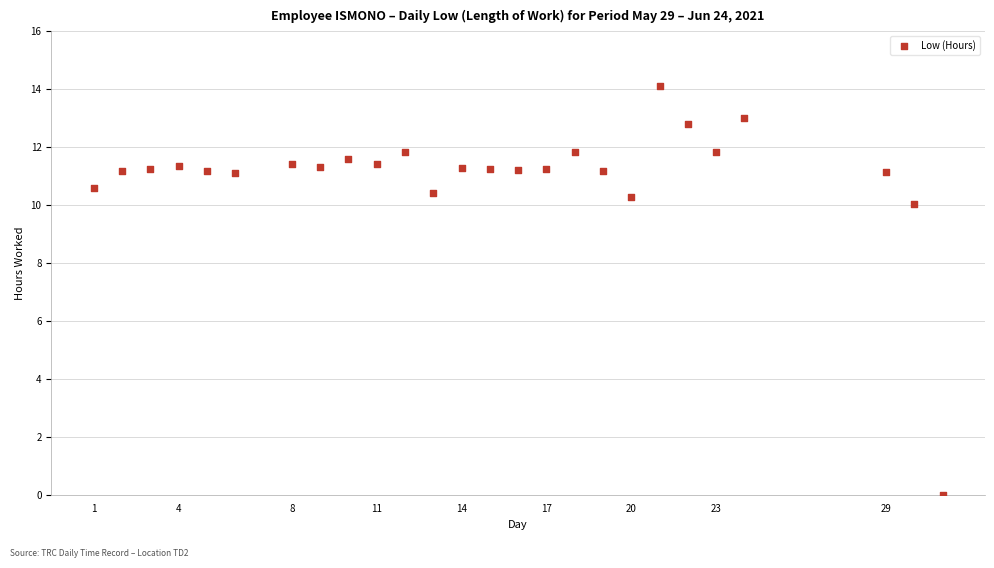

What is the range of Y values (max minus min)?

14.1